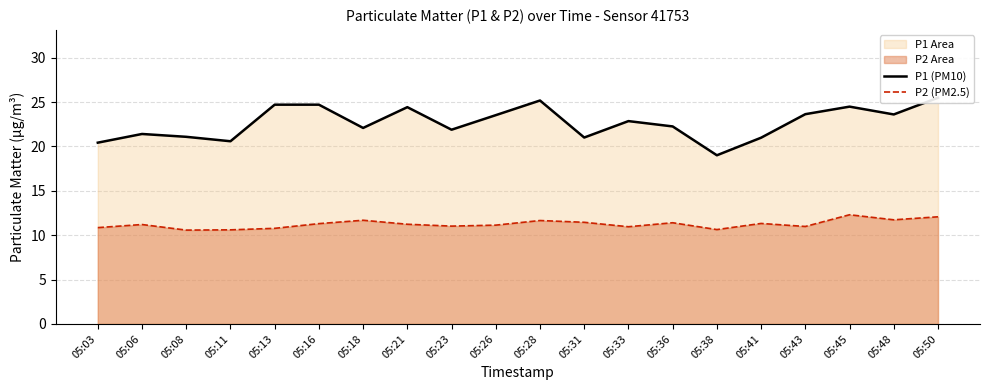

The value of P1 (PM10) at 05:38 is 30.7. True or false?

False